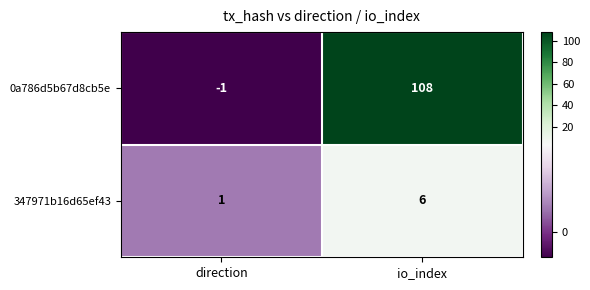

Reading right to left, transcribe all the data shown in this chart.

0a786d5b67d8cb5e: io_index=108	direction=-1
347971b16d65ef43: io_index=6	direction=1